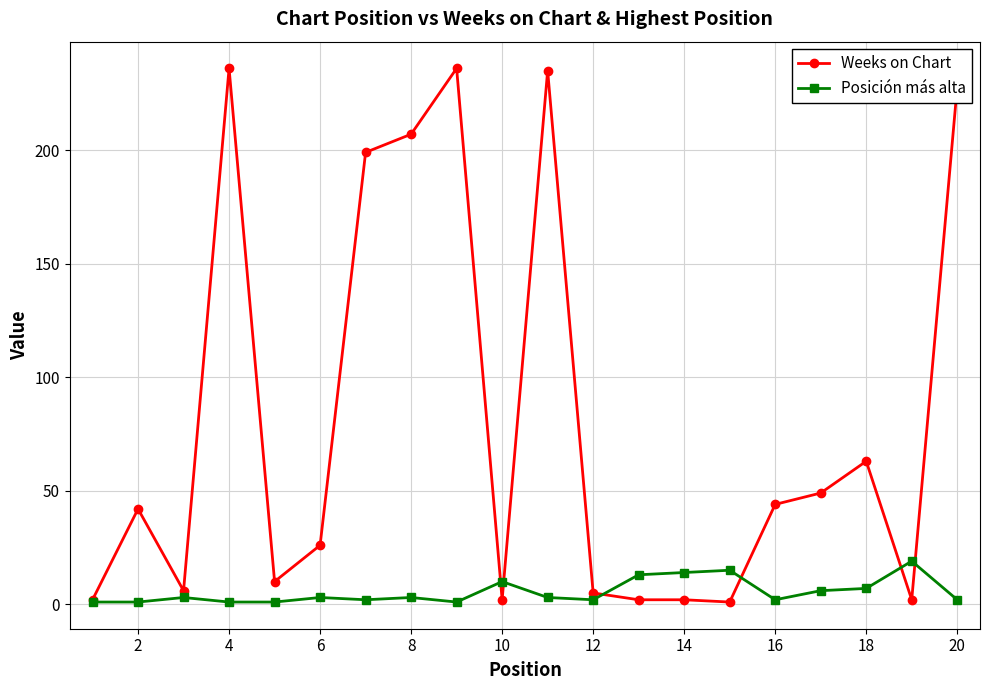

List the series in order of their overall mean, lowest first.

Posición más alta, Weeks on Chart